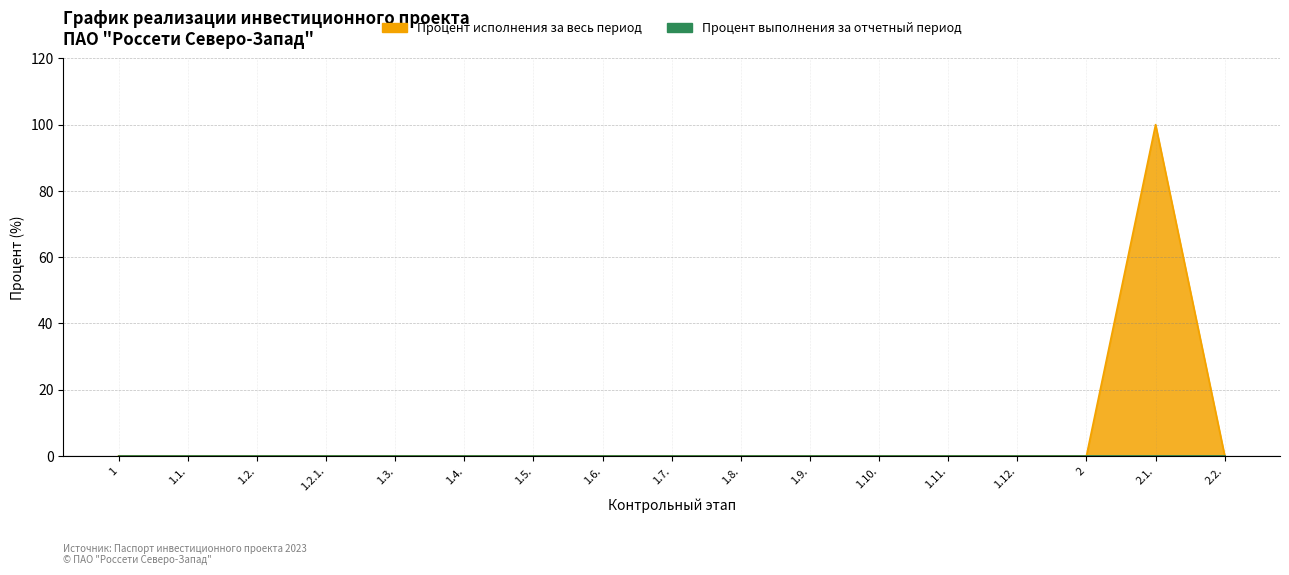

Rank the categories by value from highest to lowest.

2.1., 1, 1.1., 1.2., 1.2.1., 1.3., 1.4., 1.5., 1.6., 1.7., 1.8., 1.9., 1.10., 1.11., 1.12., 2, 2.2.